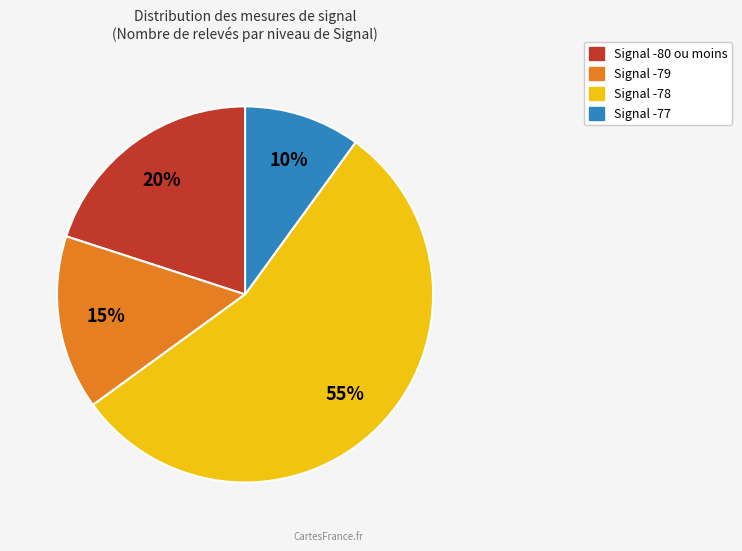

To the nearest percent, what is the average slice percentage?

25%